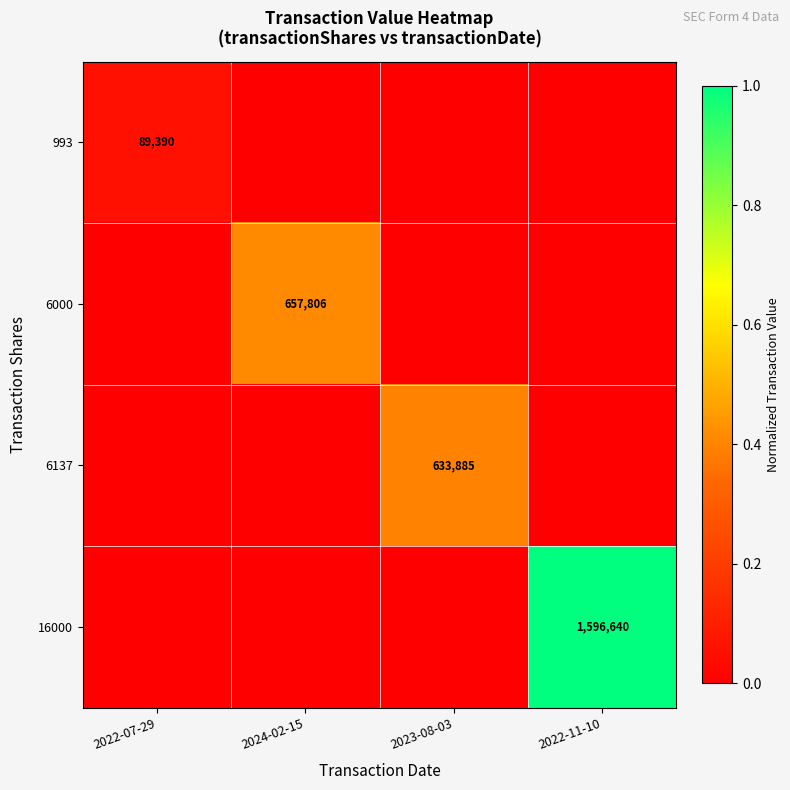

The value of 993 at 2022-07-29 is 20834. True or false?

False